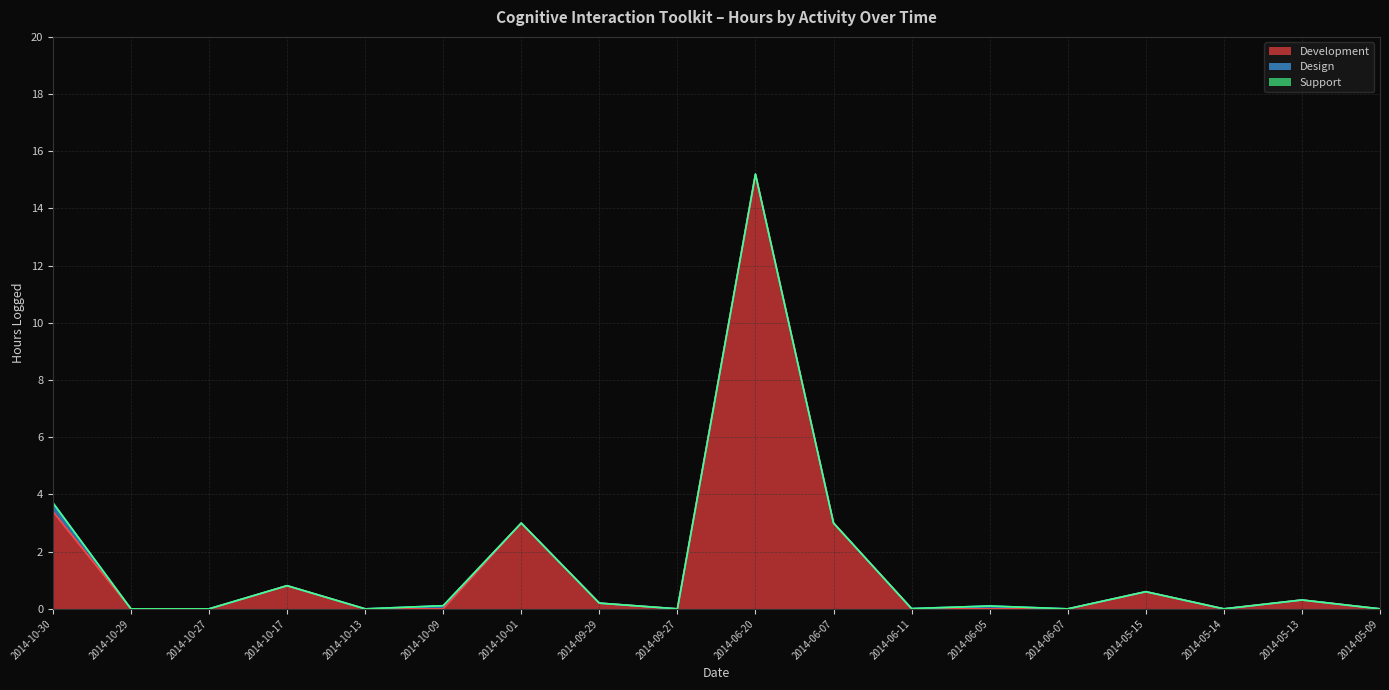

Is the value of Design at 2014-10-09 greater than the value of Support at 2014-05-09?

Yes